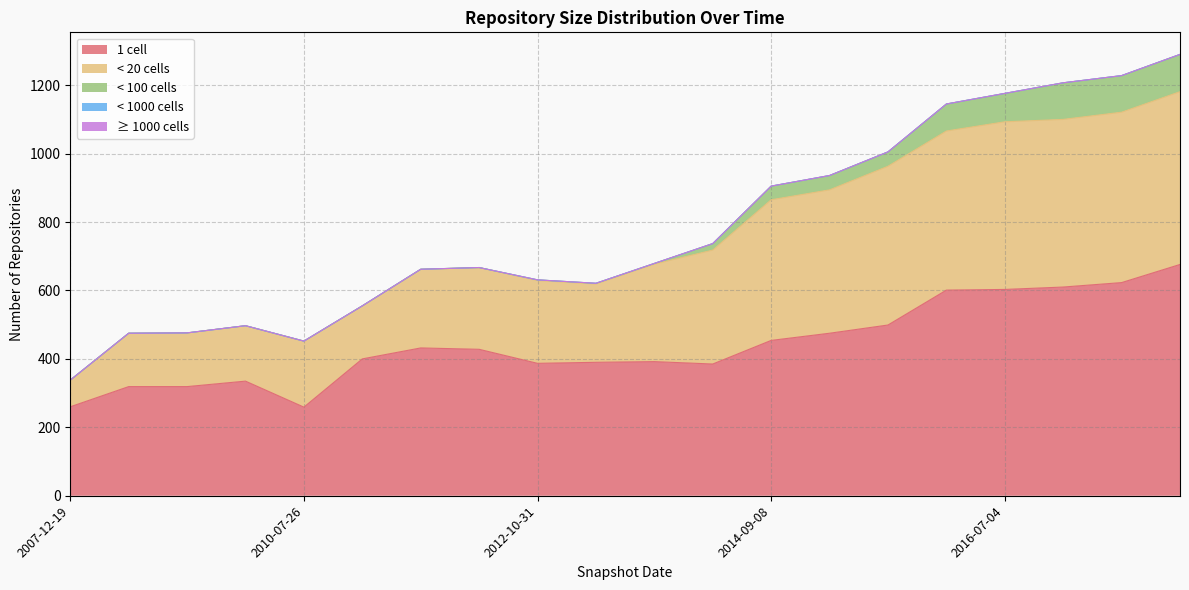

How many distinct data groups are displayed?

5